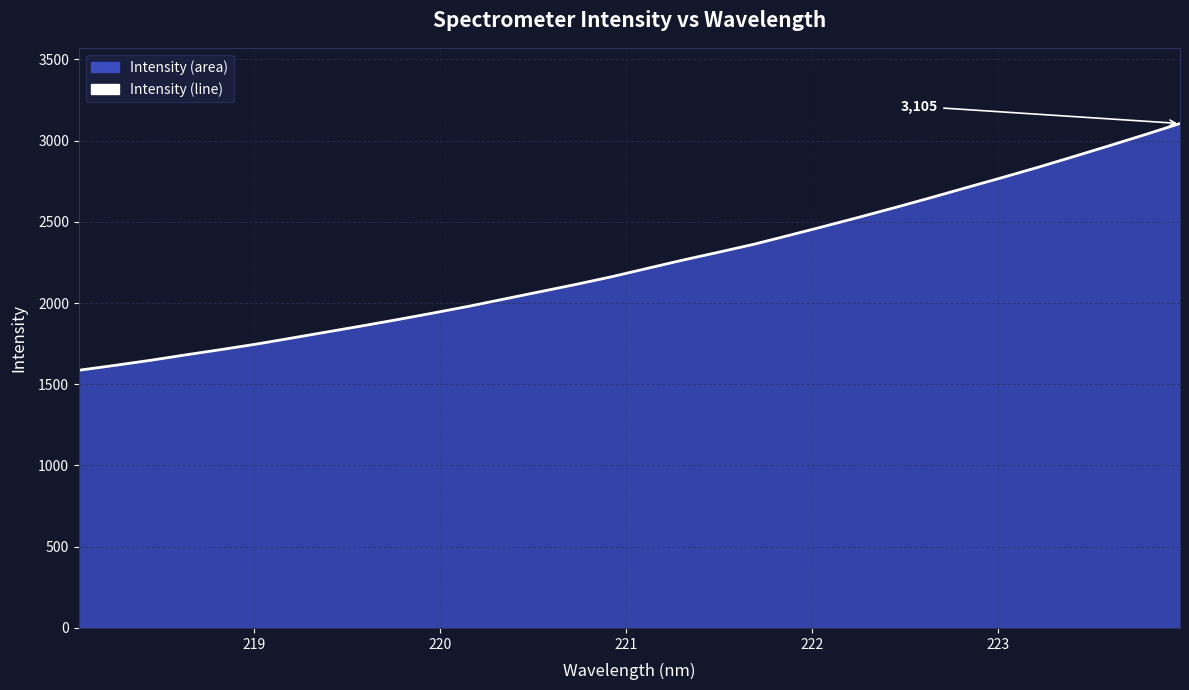

What is the difference between the maximum and minimum values?

1519.1